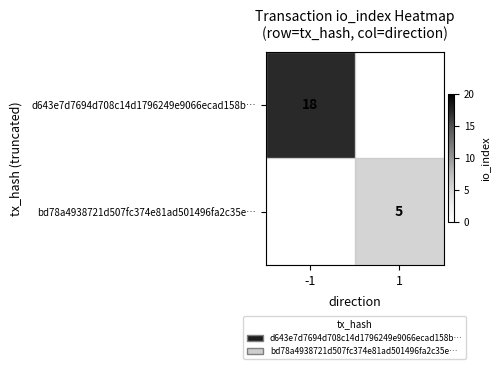

Is the value of d643e7d7694d708c14d1796249e9066ecad158b… at -1 greater than the value of bd78a4938721d507fc374e81ad501496fa2c35e… at 1?

Yes